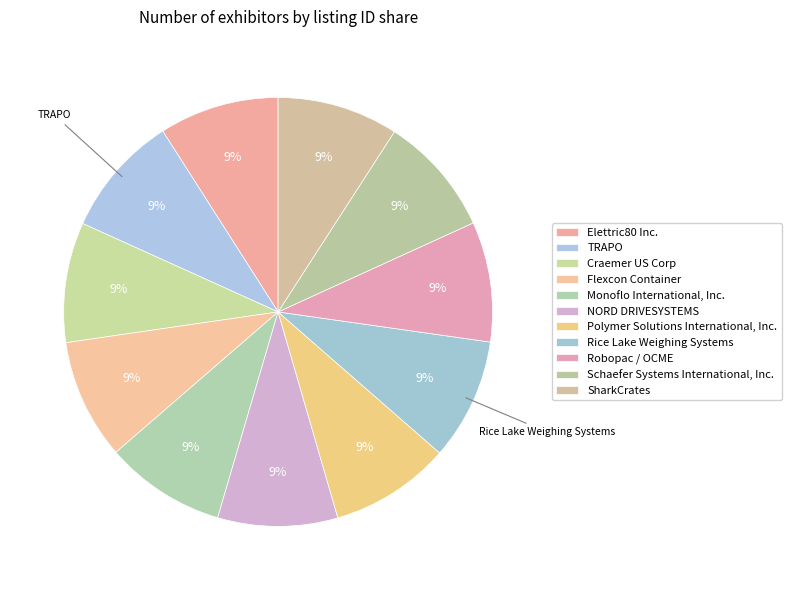

Is it true that SharkCrates is 9% of the pie?

True